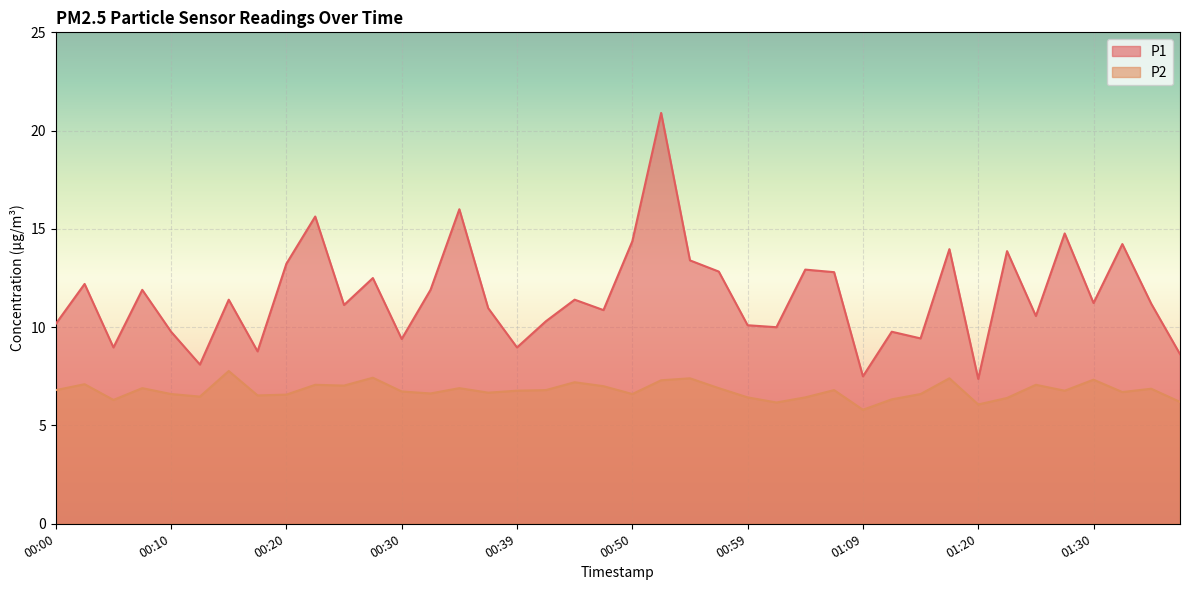

The value of P2 at 01:12 is 6.3. True or false?

True